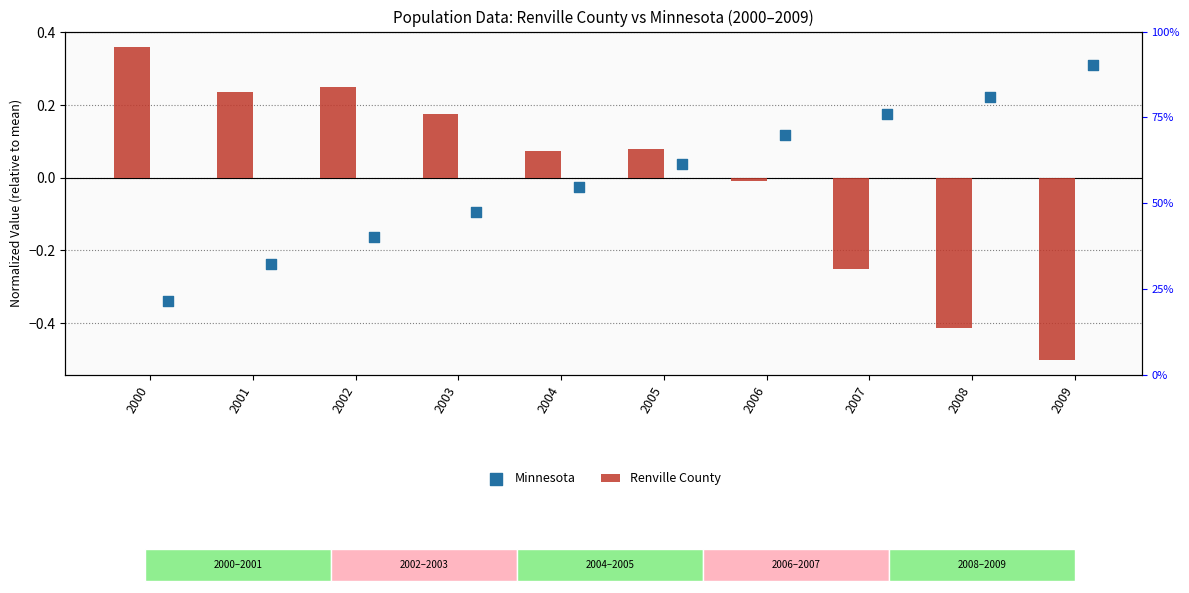

Which series has the largest total across all categories?

Minnesota